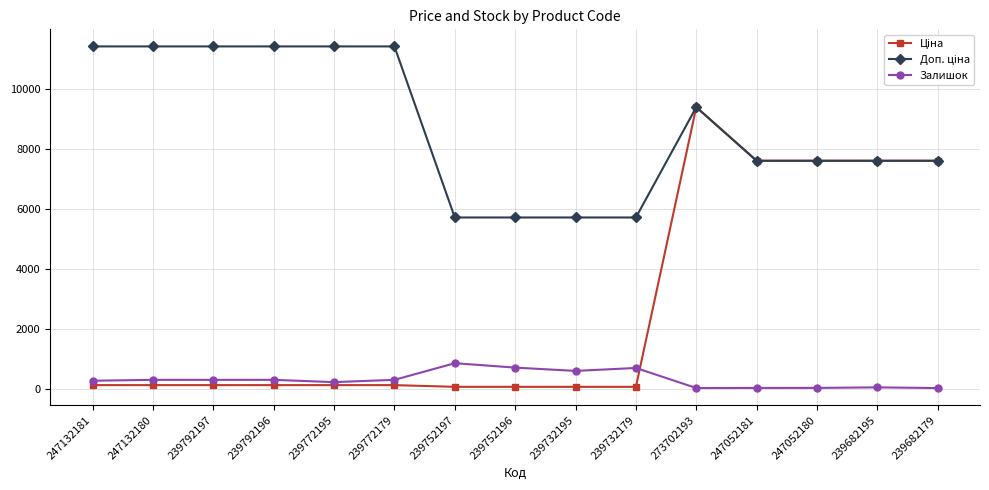

Is it true that Залишок equals 39.0 at 239682195?

True